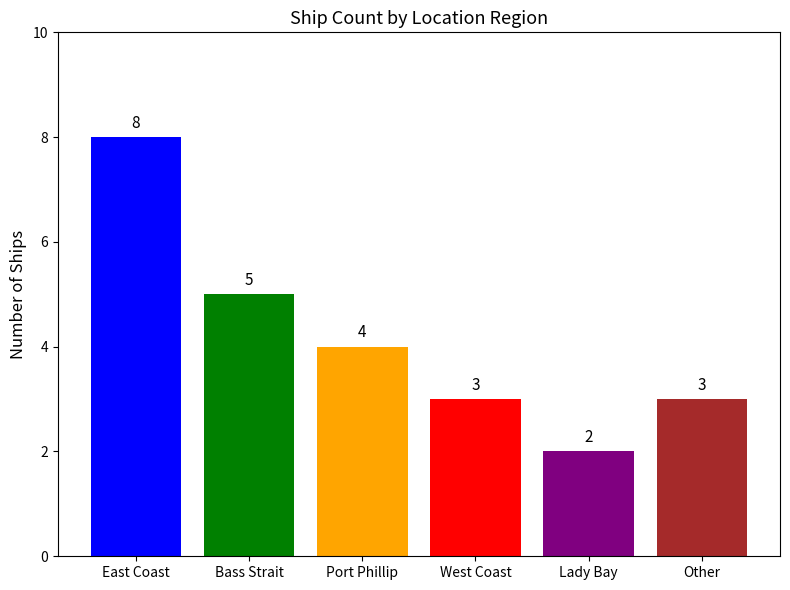

What is the change in value from East Coast to Port Phillip?

-4